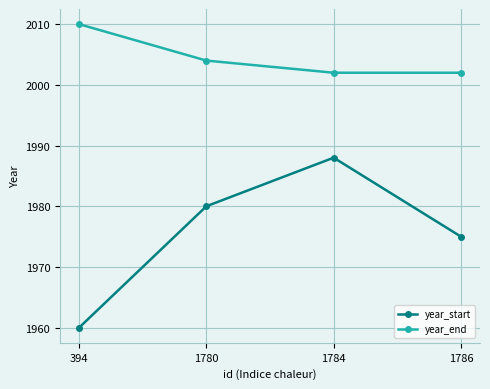

At how many categories does at least one series exceed 1960?

4